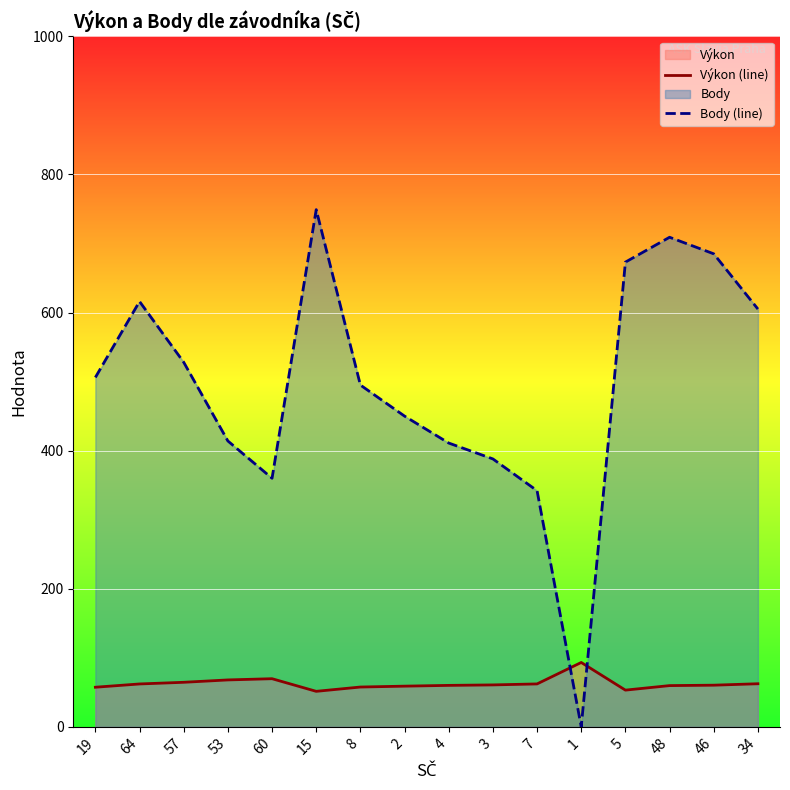

Is it true that Výkon (line) equals 107.7 at 53?

False